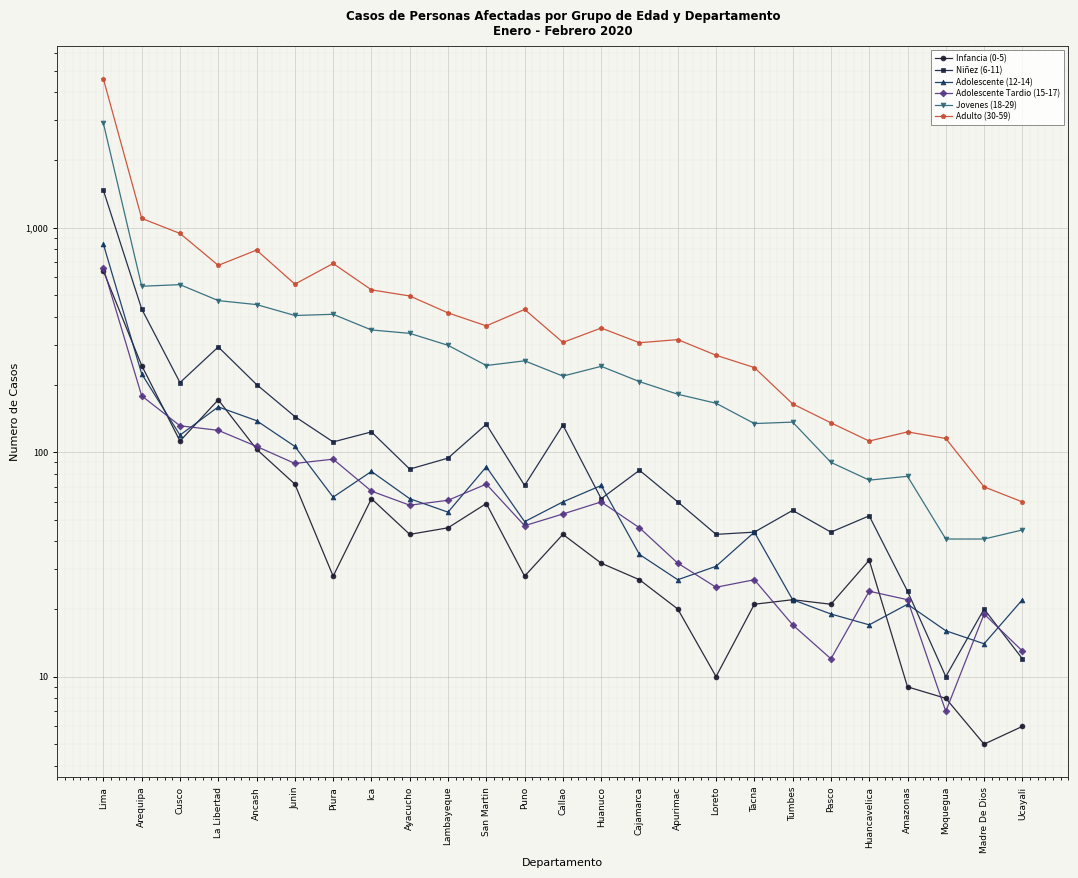

What is the difference between the Jovenes (18-29) values at Lima and Cajamarca?

2709